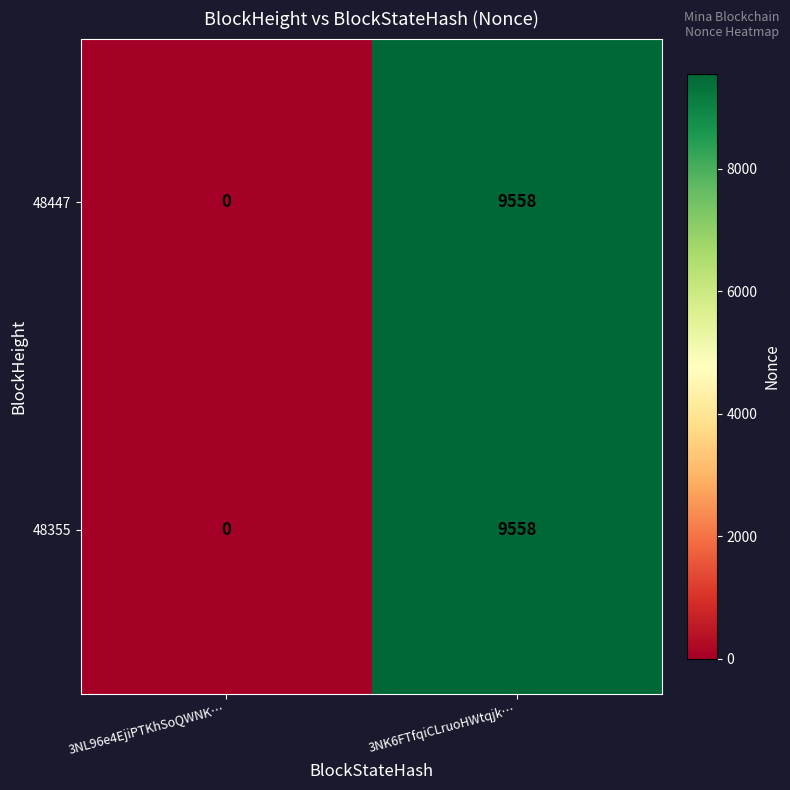

What is the total value across all series at 3NK6FTfqiCLruoHWtqjk…?

19116